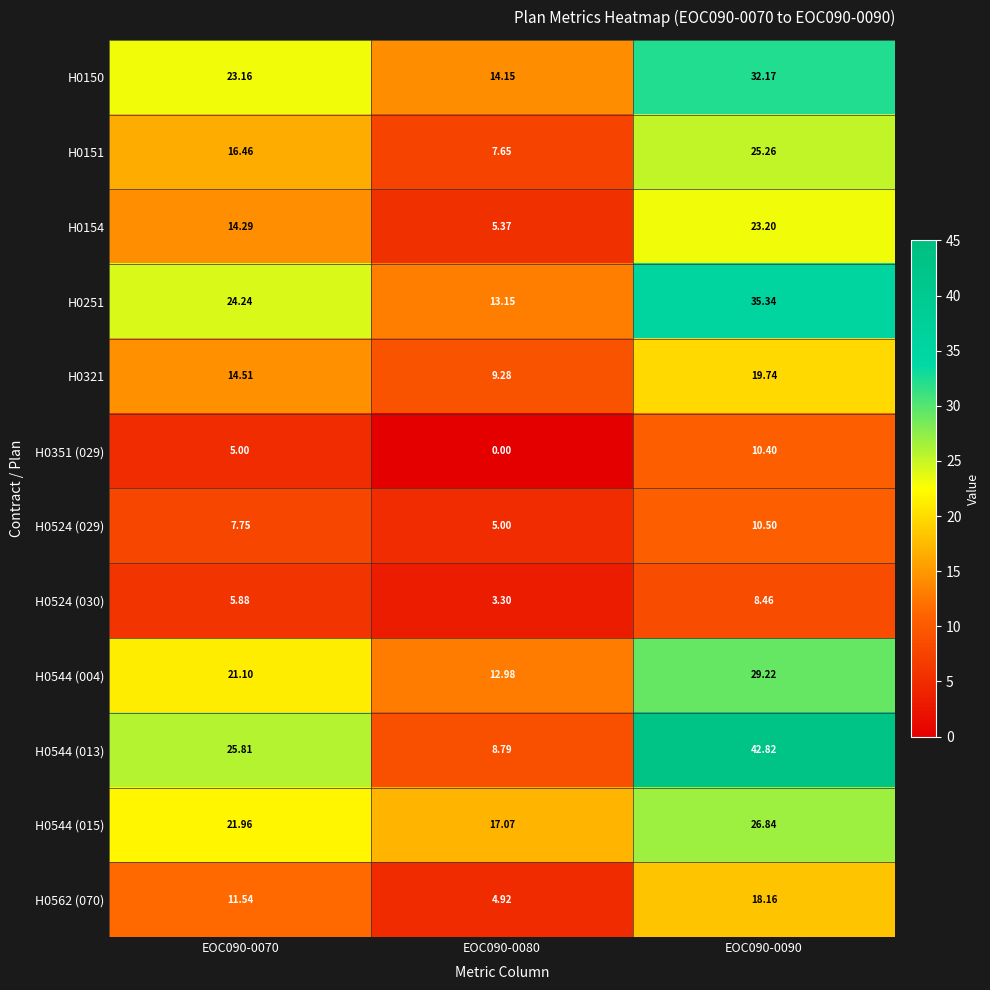

Is the value of H0562 (070) at EOC090-0090 greater than the value of H0544 (013) at EOC090-0070?

No